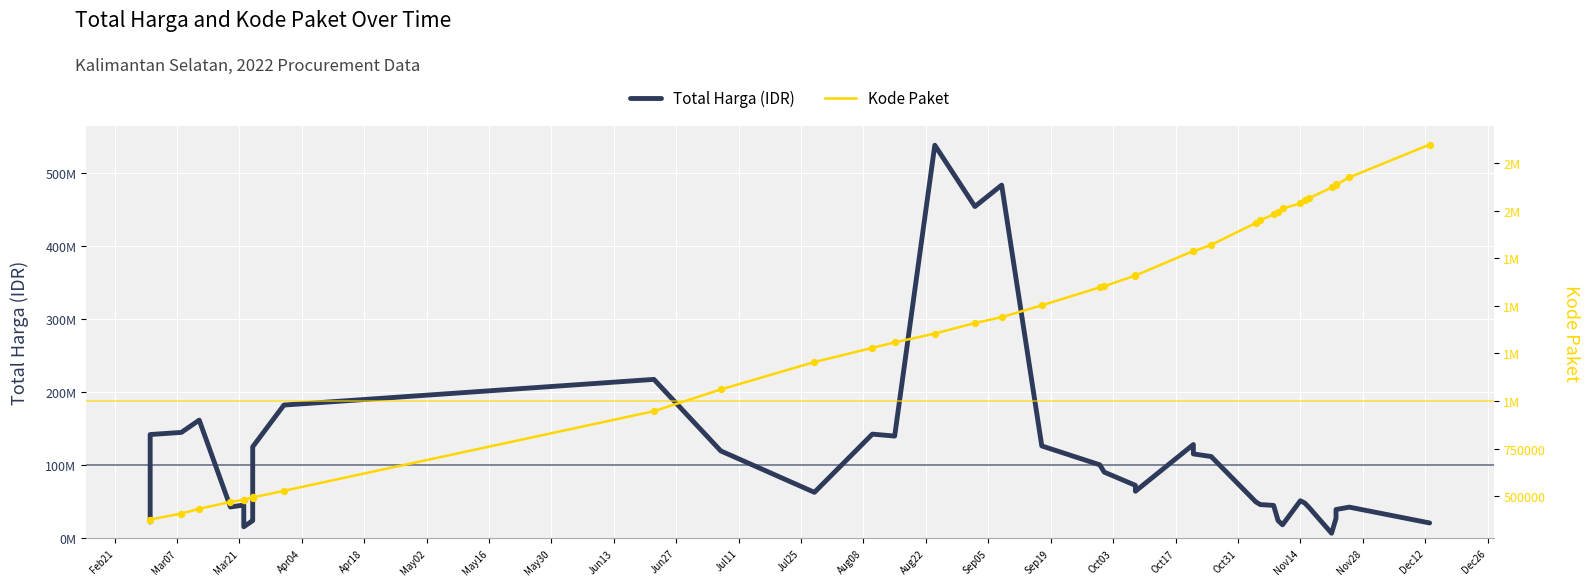

At how many categories does at least one series exceed 80339171?

18